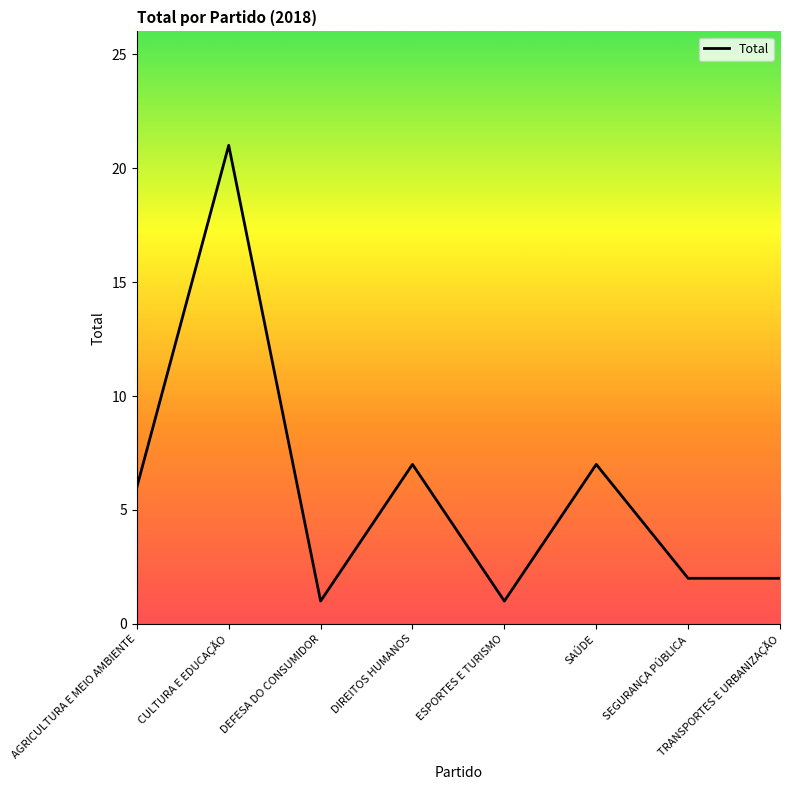

What position from the right is CULTURA E EDUCAÇÃO?

7